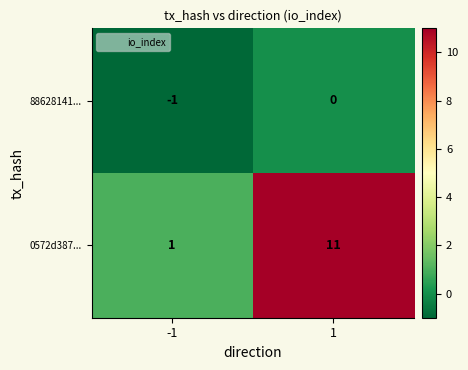

At how many categories does at least one series exceed 3?

1